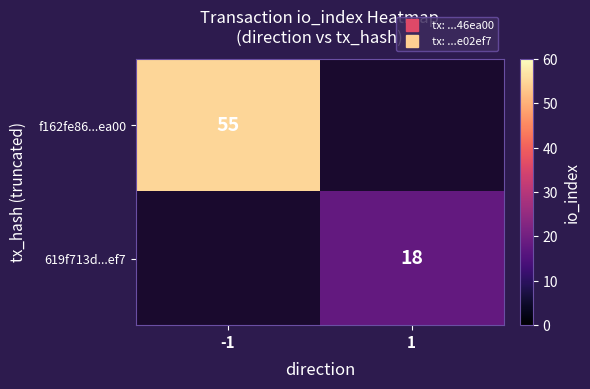

Which series has the widest spread of values?

f162fe86...ea00